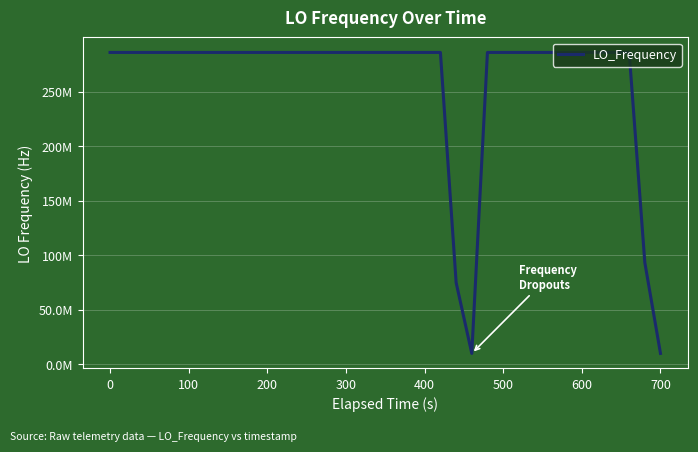

Does the chart display data point markers on the line(s)?

No